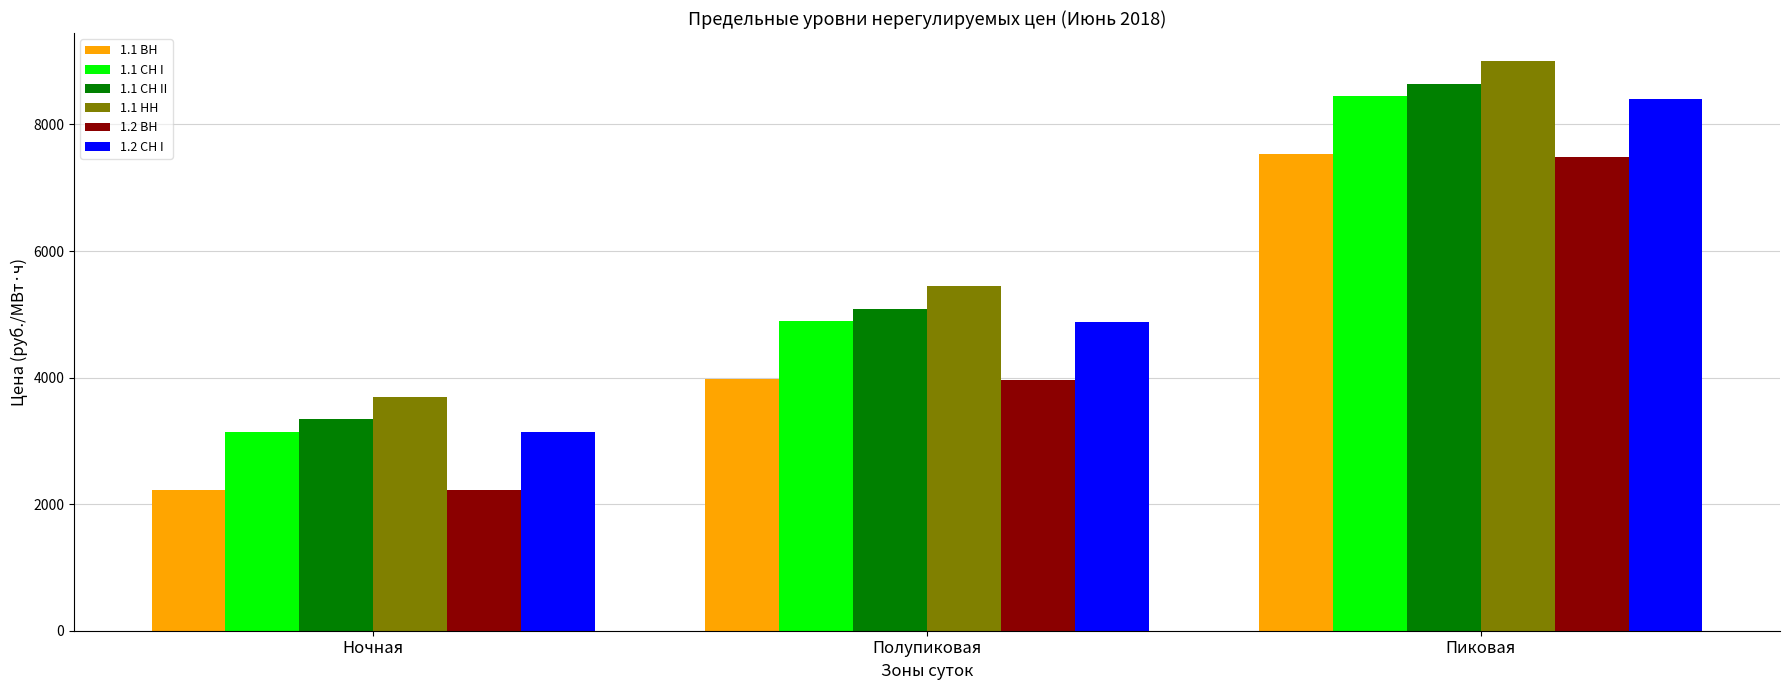

Rank the categories by 1.1 НН value from lowest to highest.

Ночная, Полупиковая, Пиковая